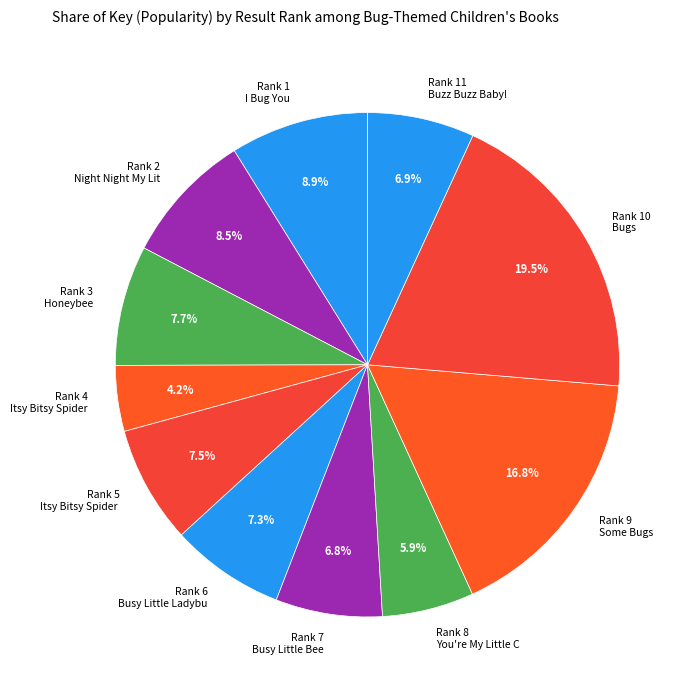

What is the smallest slice in the pie chart?

Rank 4 Itsy Bitsy Spider